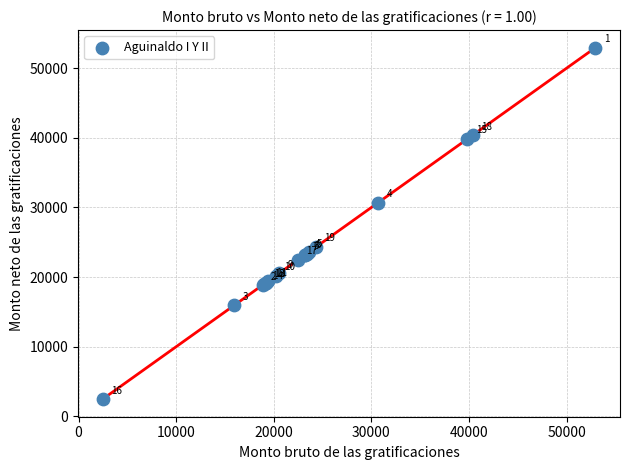

What Y value in the scatter plot is closest to 27709?

30700.4